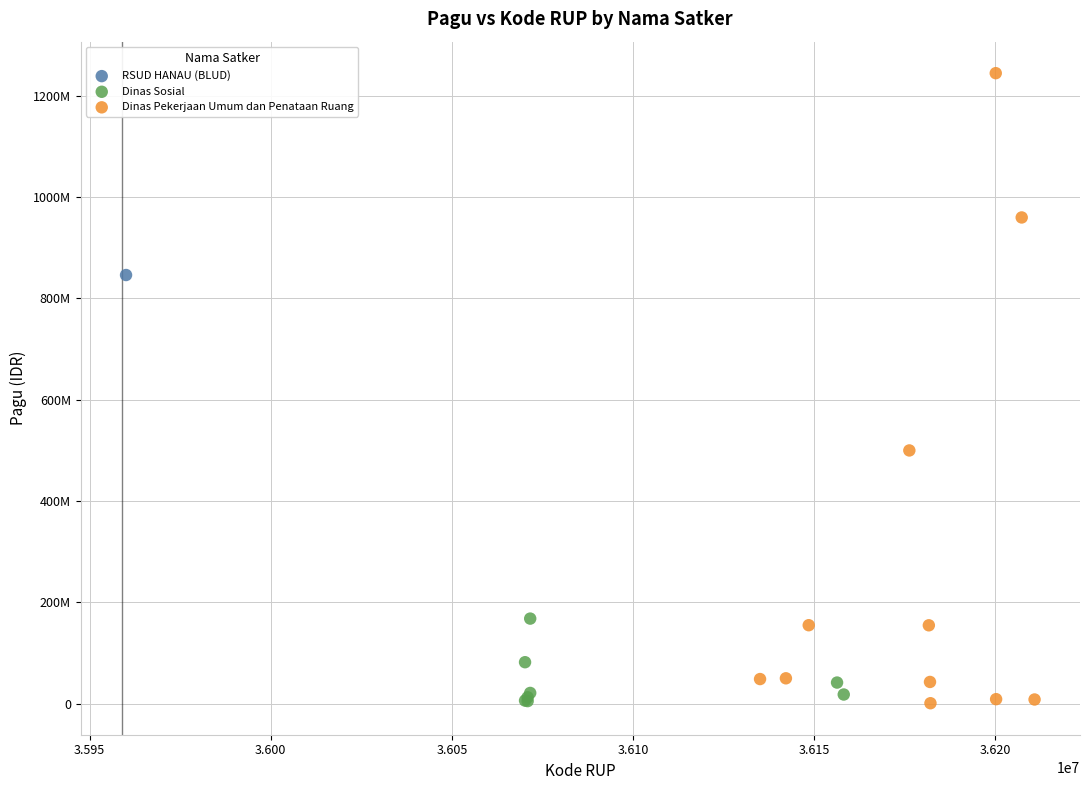

What are all the series names shown in the legend?

RSUD HANAU (BLUD), Dinas Sosial, Dinas Pekerjaan Umum dan Penataan Ruang